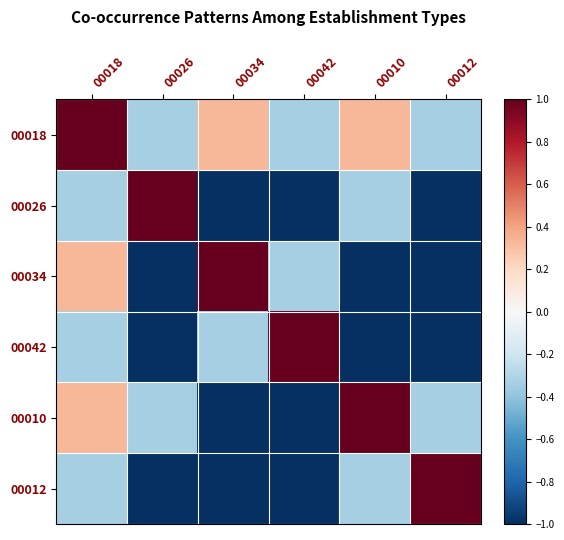

Reading left to right, list all the values displayed in this chart.

00018: 00018=1.0	00026=-0.3	00034=0.3	00042=-0.3	00010=0.3	00012=-0.3
00026: 00018=-0.3	00026=1.0	00034=-1.0	00042=-1.0	00010=-0.3	00012=-1.0
00034: 00018=0.3	00026=-1.0	00034=1.0	00042=-0.3	00010=-1.0	00012=-1.0
00042: 00018=-0.3	00026=-1.0	00034=-0.3	00042=1.0	00010=-1.0	00012=-1.0
00010: 00018=0.3	00026=-0.3	00034=-1.0	00042=-1.0	00010=1.0	00012=-0.3
00012: 00018=-0.3	00026=-1.0	00034=-1.0	00042=-1.0	00010=-0.3	00012=1.0